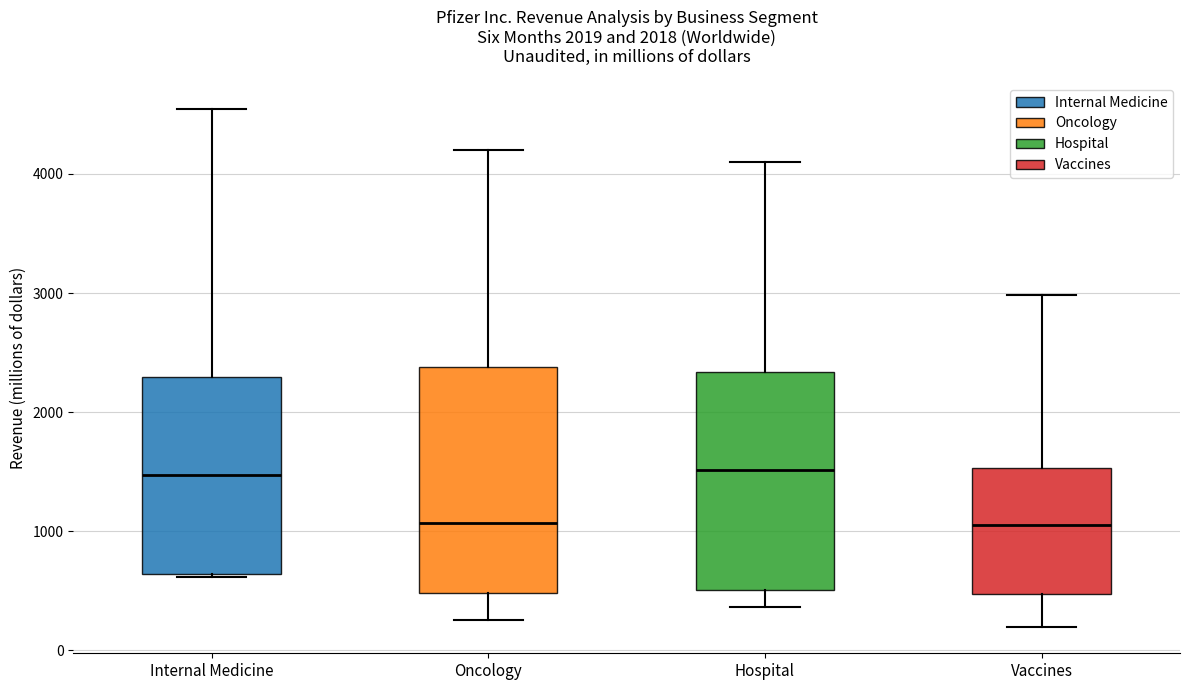

Reading left to right, read every box against the y-axis: the position of its median line, the range the box covers, and the ends of its whiskers. The values are not printed on the chart, so give them approximately, as read against the axis.

Internal Medicine: median 1500, box 600 to 2300, whiskers 600 to 4500
Oncology: median 1100, box 500 to 2400, whiskers 300 to 4200
Hospital: median 1500, box 500 to 2300, whiskers 400 to 4100
Vaccines: median 1000, box 500 to 1500, whiskers 200 to 3000